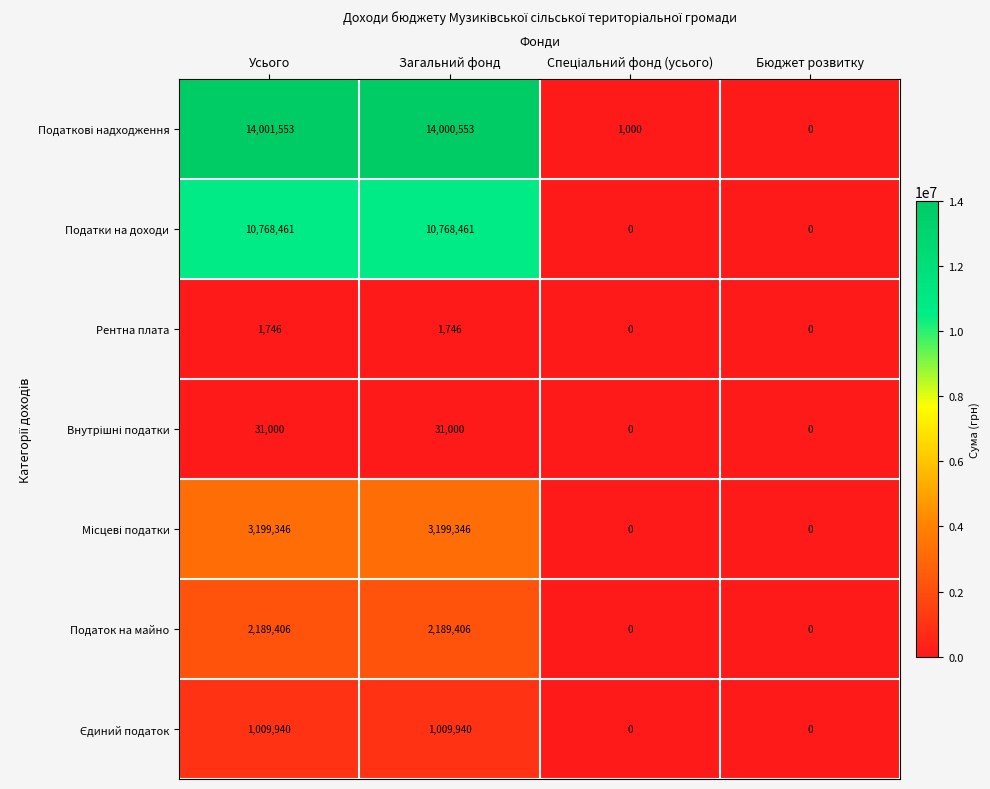

What is the difference between the highest and lowest values at Загальний фонд?

13998807